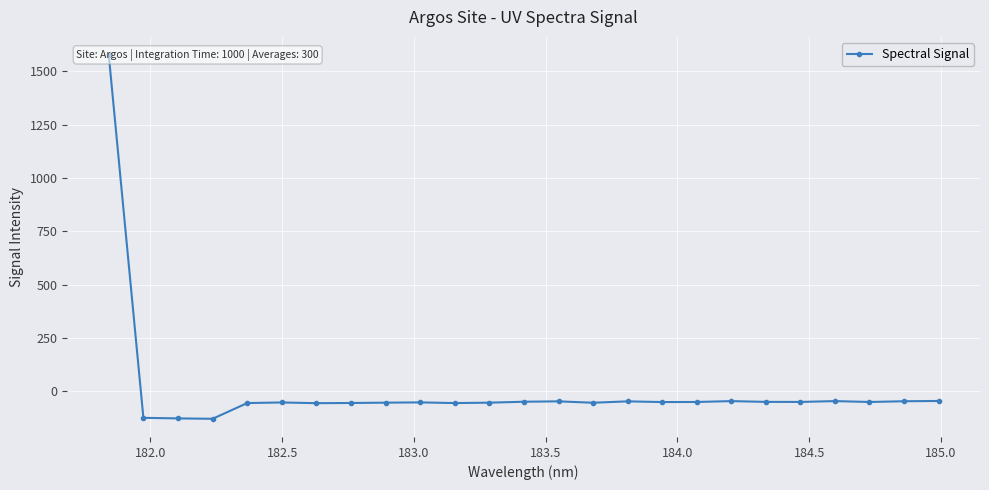

What is the difference between the maximum and minimum values?

1704.8